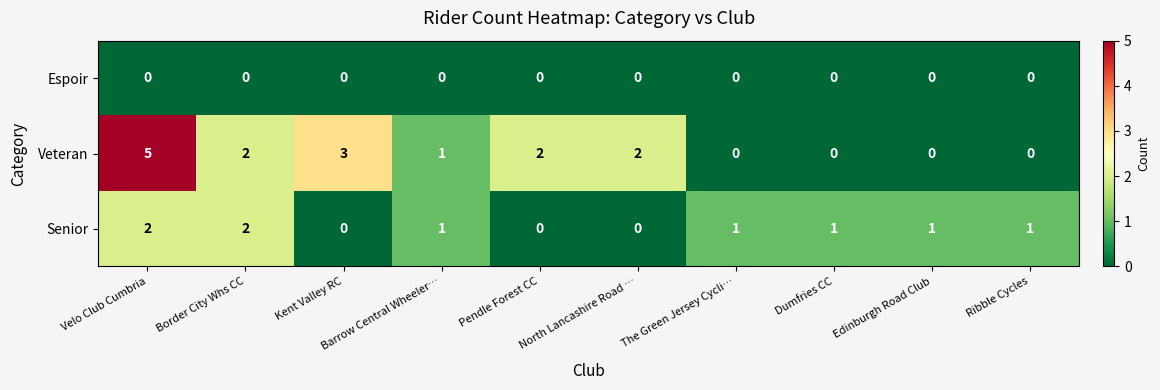

List the series in order of their overall mean, lowest first.

Espoir, Senior, Veteran